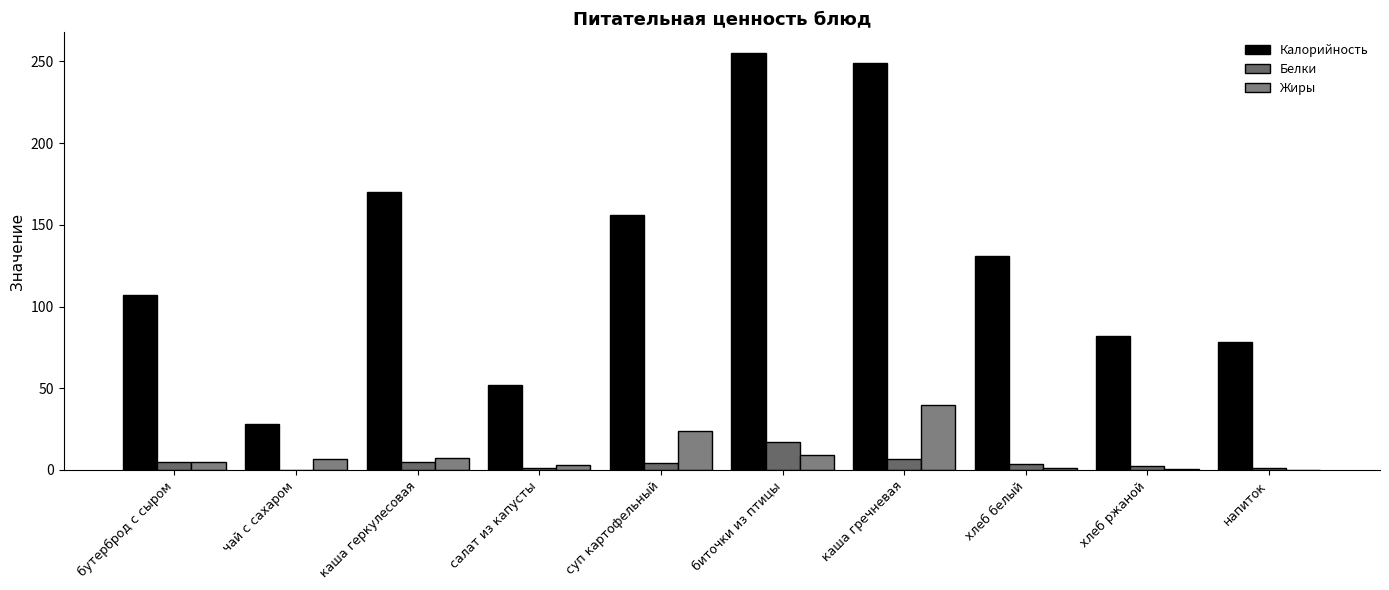

What is the difference between the maximum and minimum values in the Калорийность series?

227.0